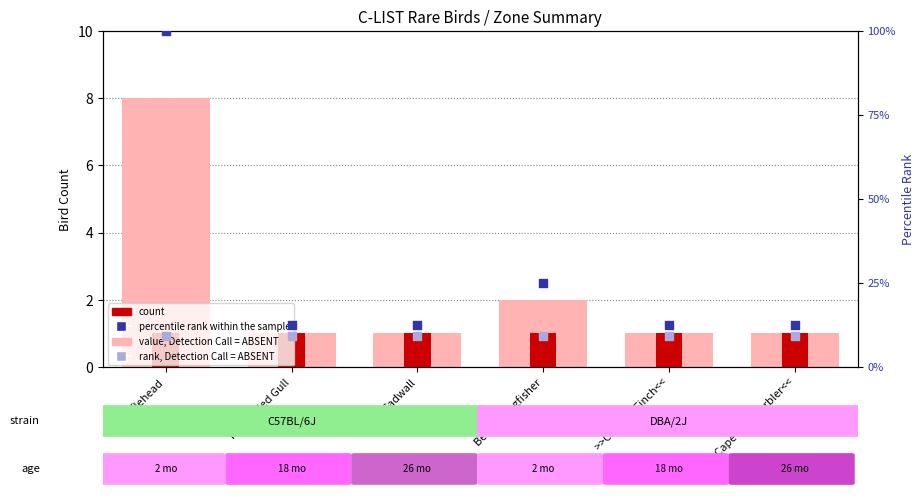

What is the total value across all series at Bufflehead?

118.4